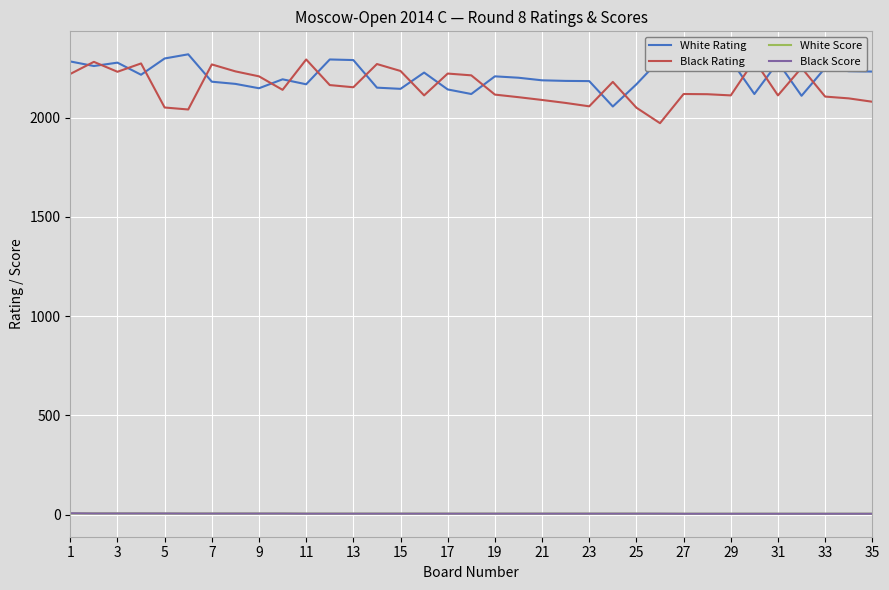

What is the maximum value for Black Score?

7.0